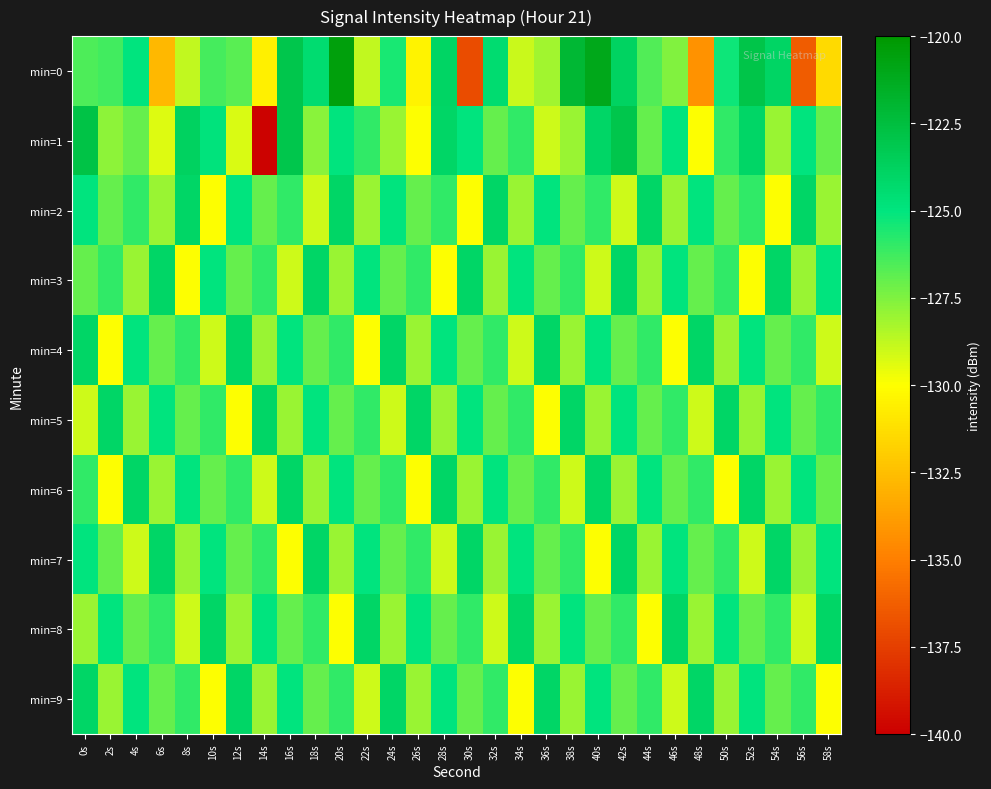

At 6s, list the series in order from largest to smallest.

min=3, min=7, min=5, min=8, min=4, min=9, min=2, min=6, min=1, min=0